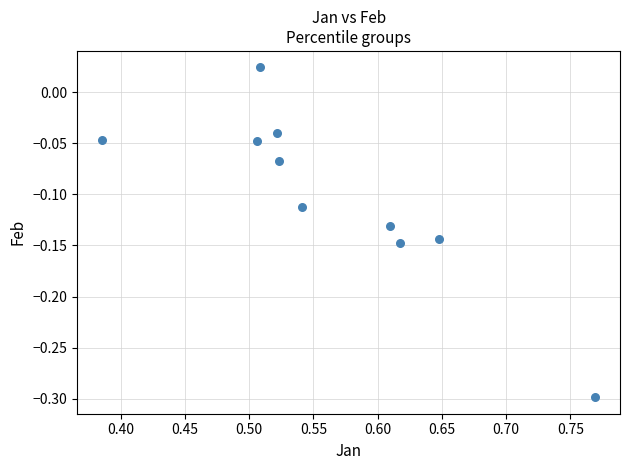

What is the average X value?

0.6